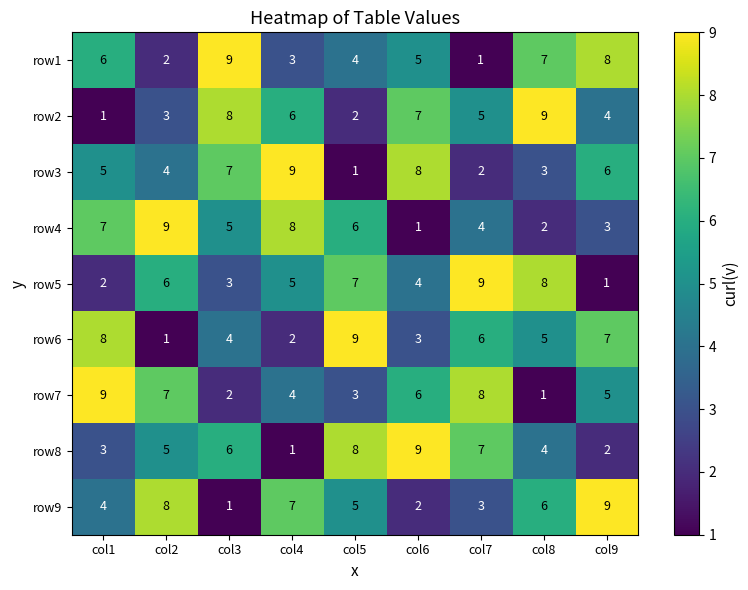

What is the total value across all series at col9?

45